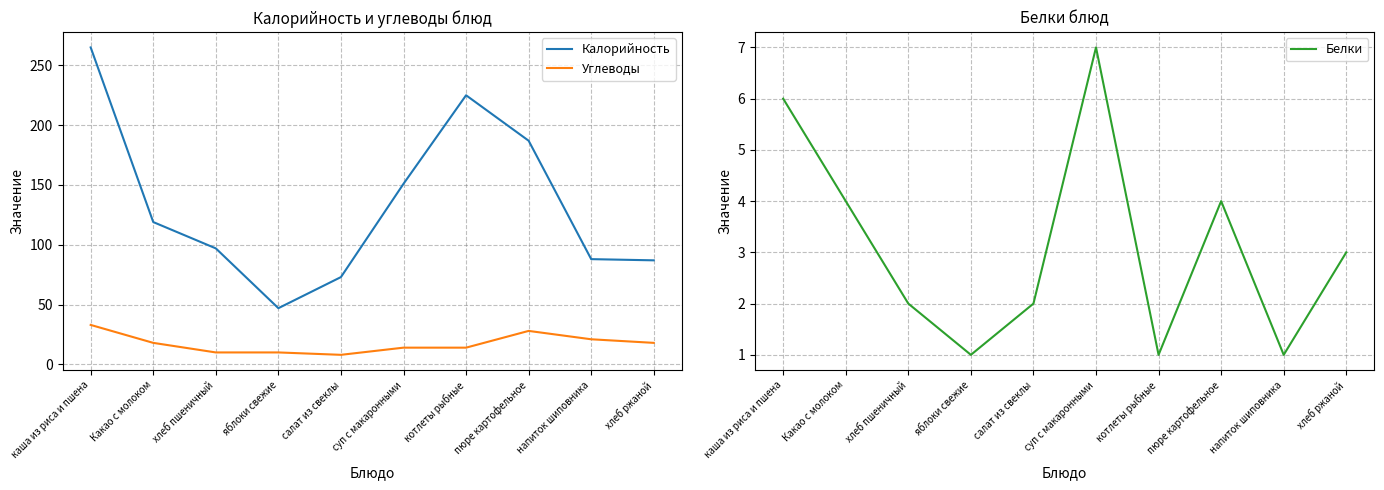

Reading left to right, extract all data points from this chart.

Калорийность: 265	119	97	47	73	151	225	187	88	87
Углеводы: 33	18	10	10	8	14	14	28	21	18
Белки: 6	4	2	1	2	7	1	4	1	3